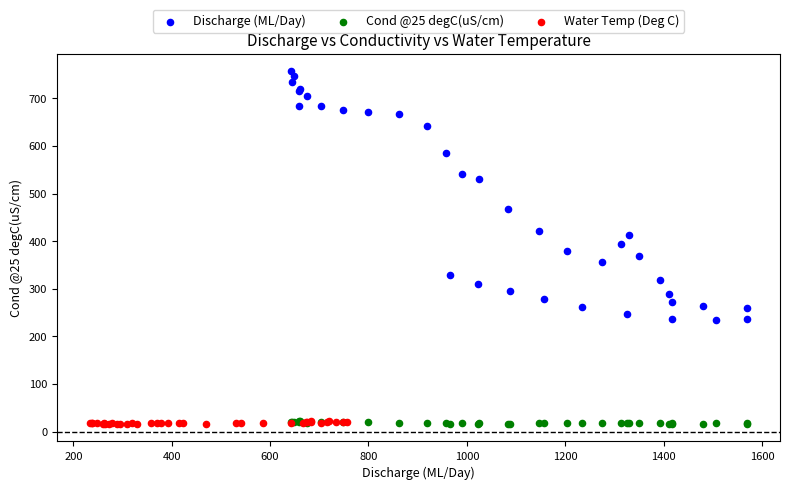

Which series has the widest spread of Y values?

Discharge (ML/Day)